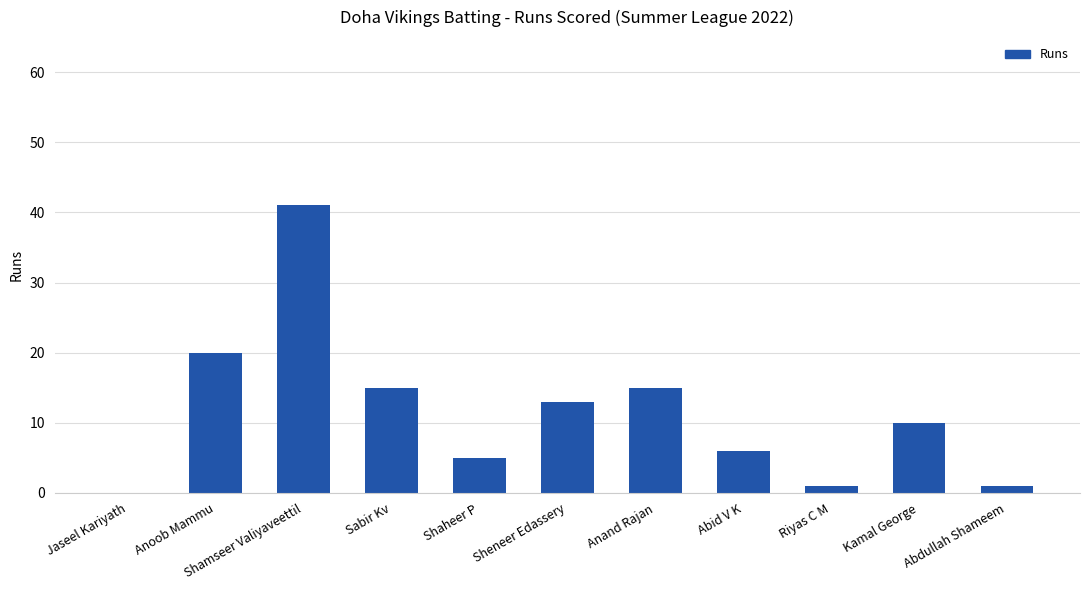

What is the sum of the values at Riyas C M and Shaheer P?

6